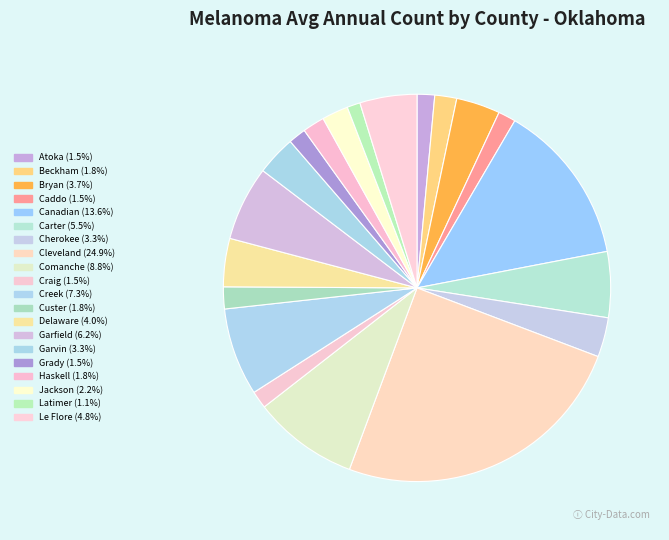

Is there any slice that represents more than half of the pie?

No